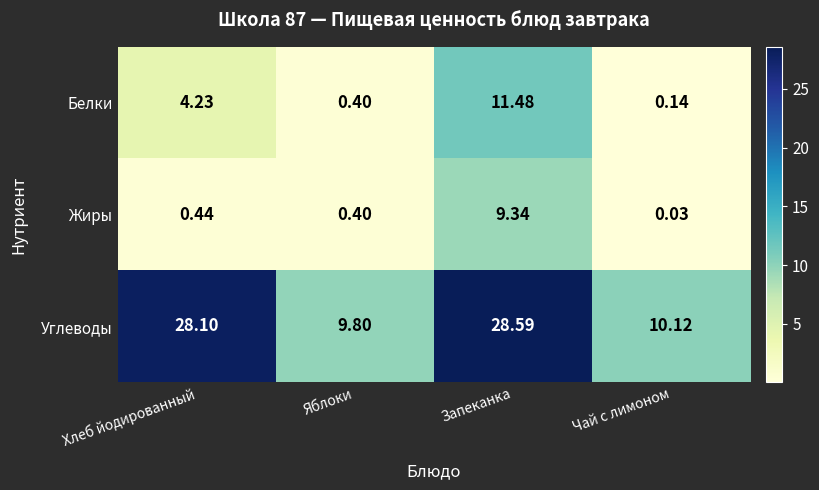

Rank the series by their maximum value, from lowest to highest.

Жиры, Белки, Углеводы